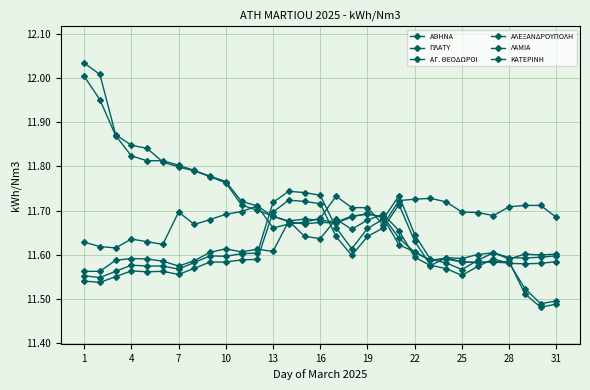

Is this an area chart (filled region under the line)?

No